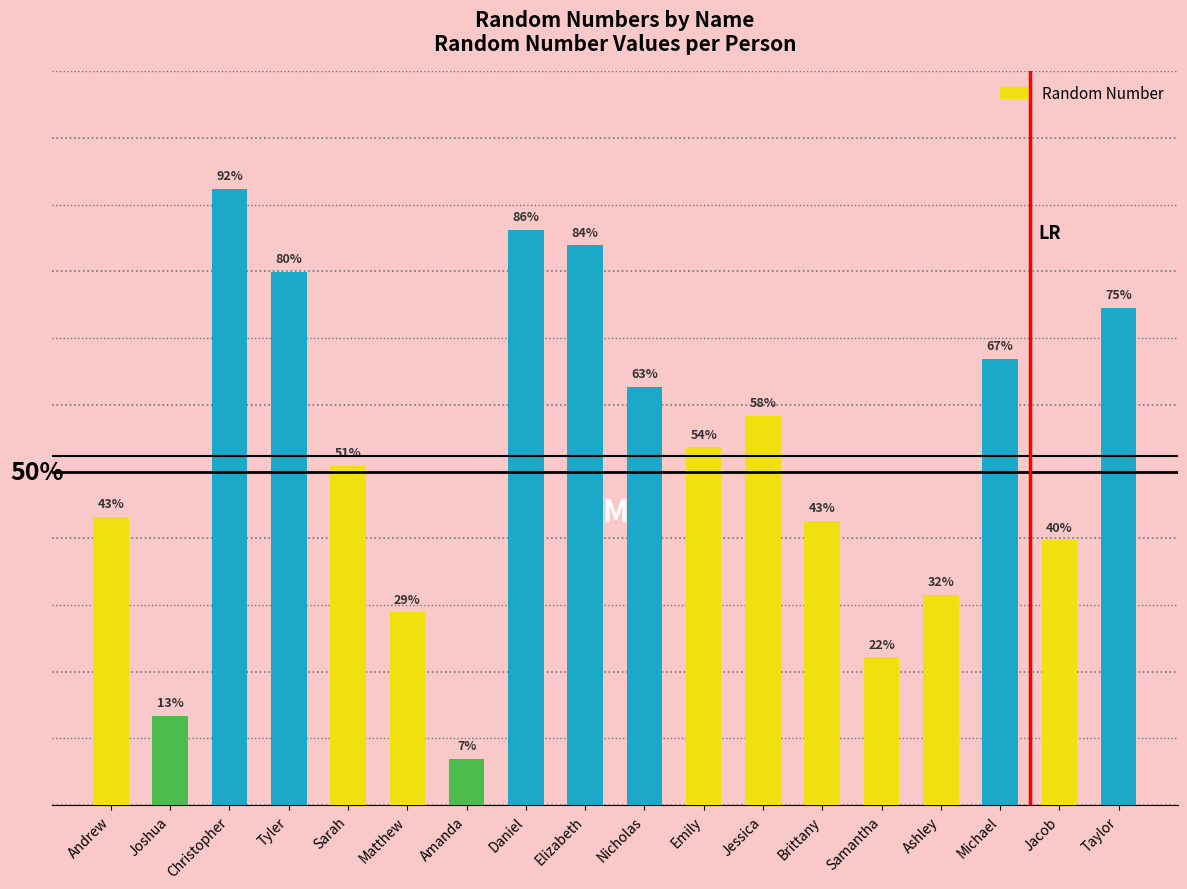

What is the change in value from Amanda to Samantha?

+0.2